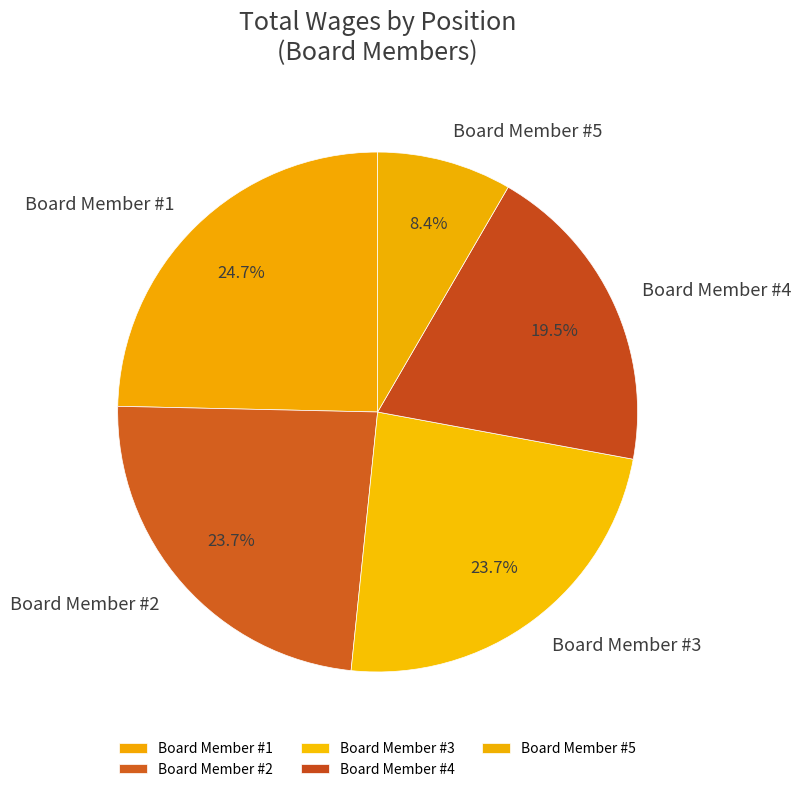

How many segments does this pie chart have?

5